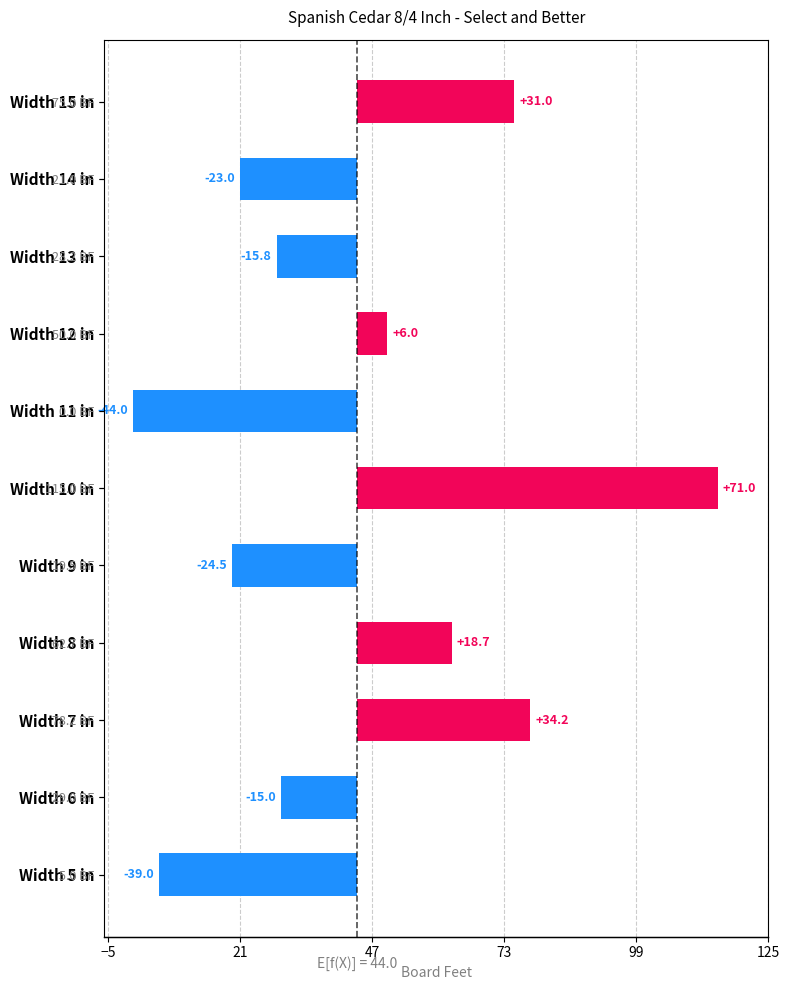

How many categories are shown in the chart?

11